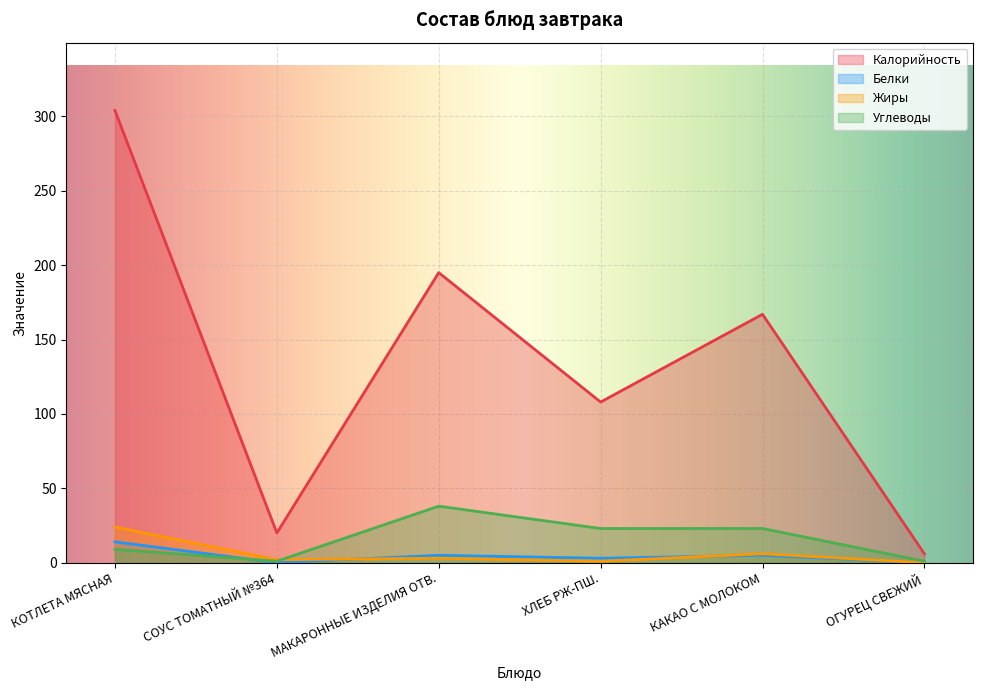

How many Углеводы values are between 1 and 23?

5